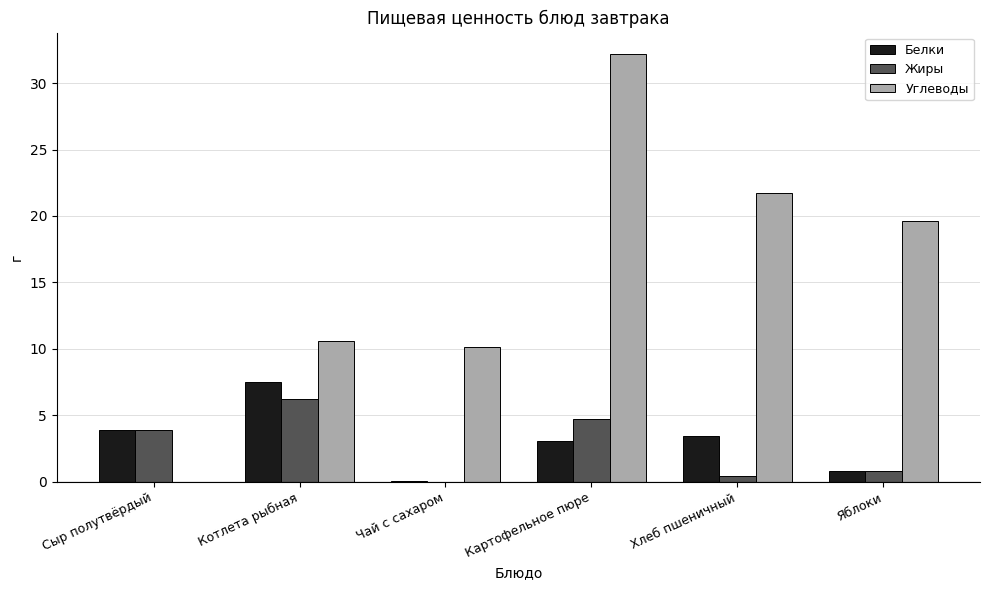

The value of Жиры at Картофельное пюре is 4.7. True or false?

True